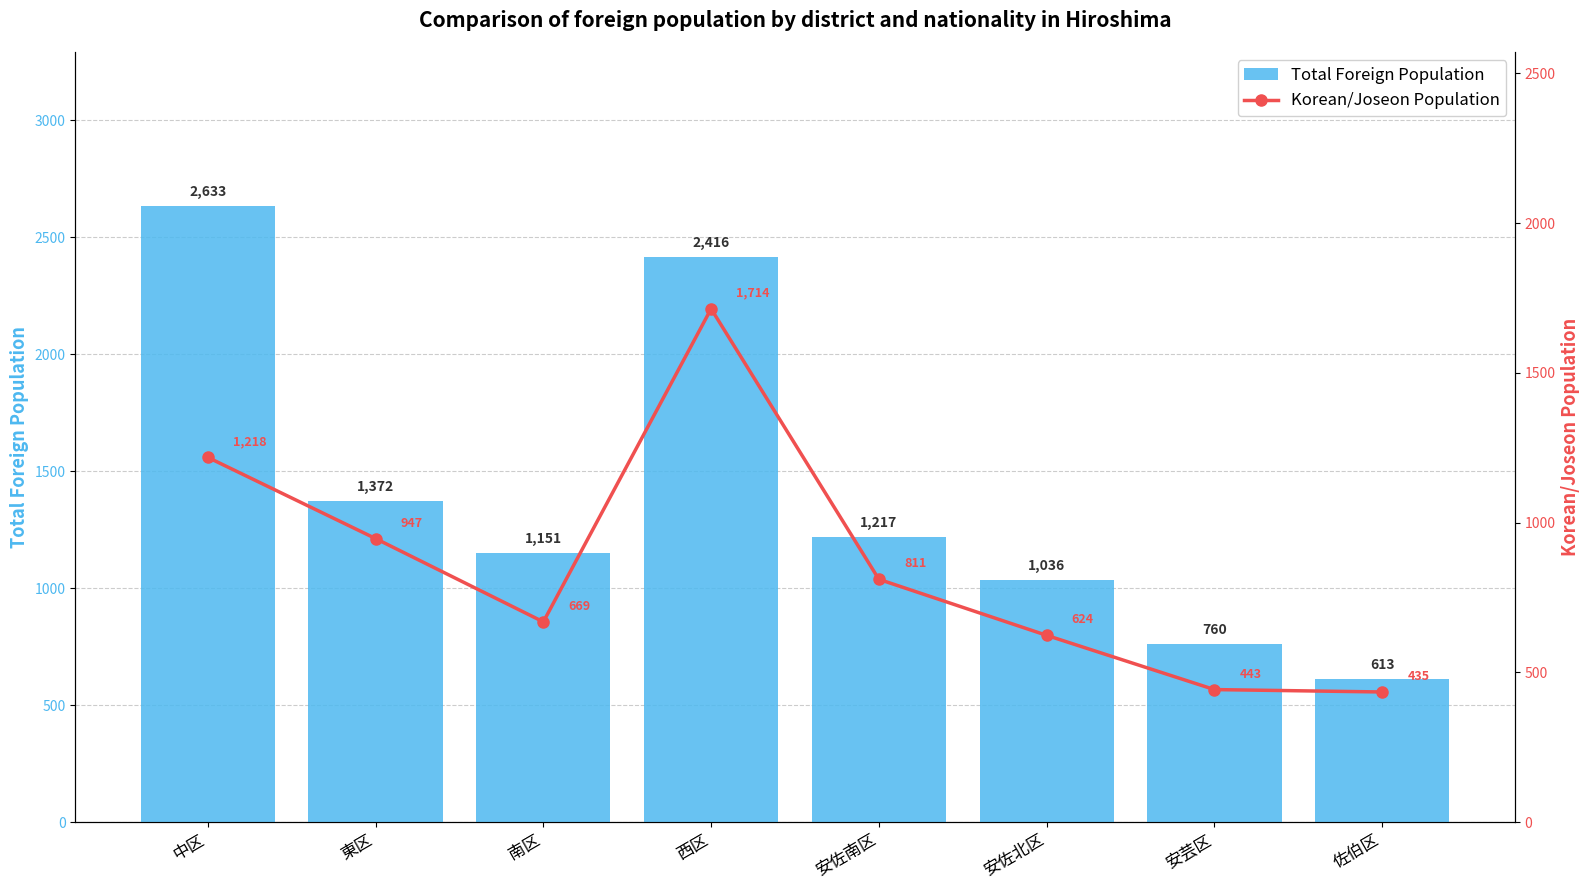

Reading left to right, extract all data points from this chart.

Total Foreign Population: 中区=2633	東区=1372	南区=1151	西区=2416	安佐南区=1217	安佐北区=1036	安芸区=760	佐伯区=613
Korean/Joseon Population: 中区=1218	東区=947	南区=669	西区=1714	安佐南区=811	安佐北区=624	安芸区=443	佐伯区=435